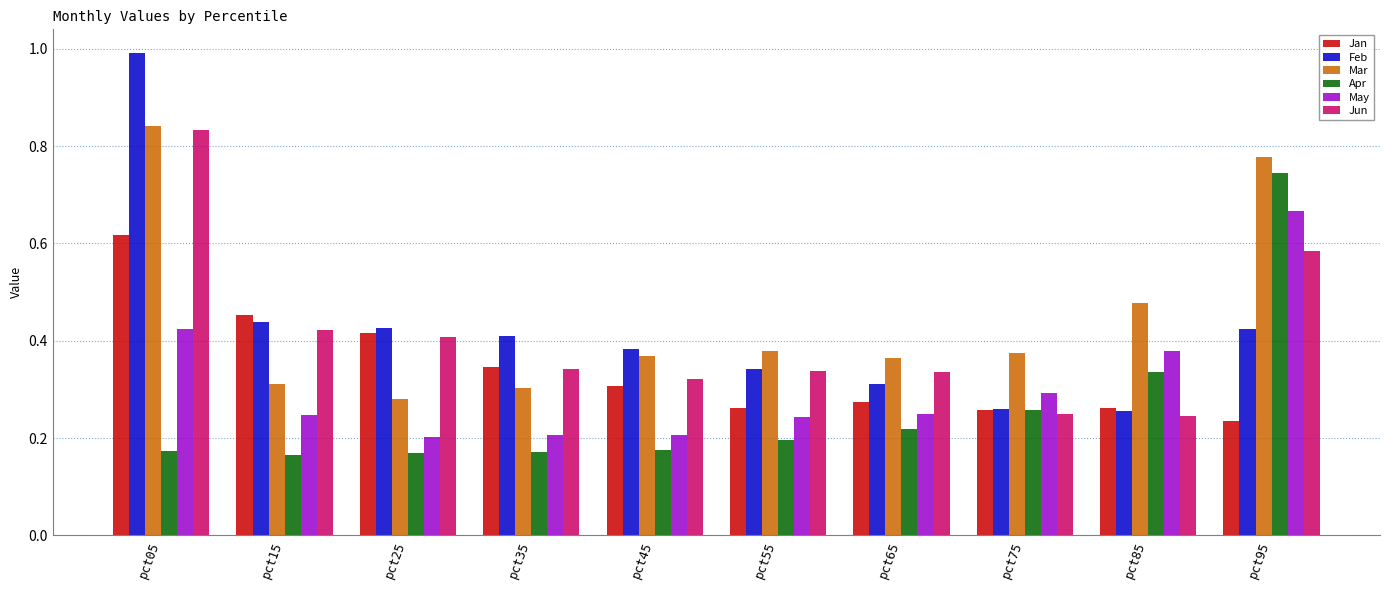

How many data points does each series have?

10